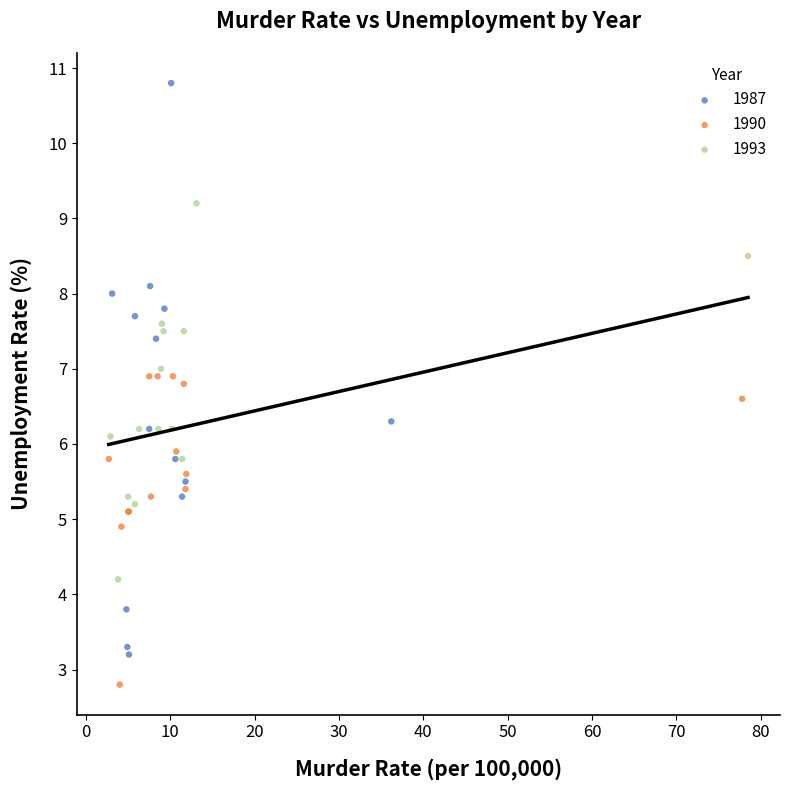

Which series reaches the maximum Y coordinate?

1987